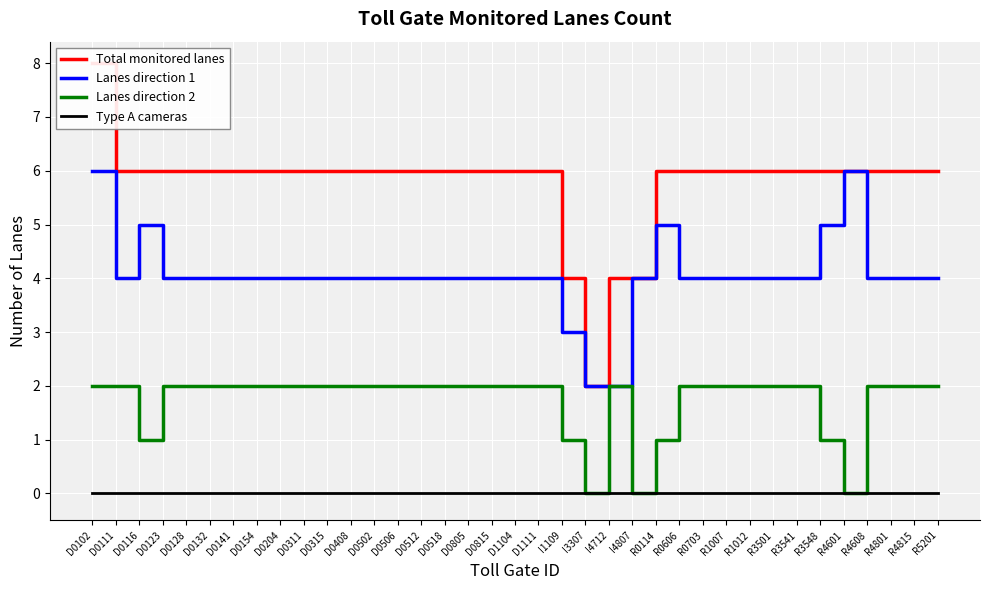

Between D0311 and D0408, which series saw the biggest shift?

Total monitored lanes